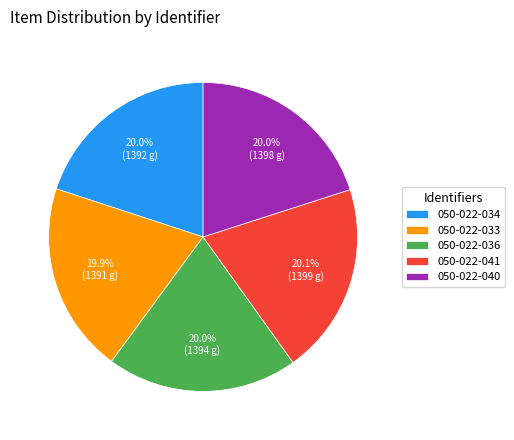

To the nearest percent, what portion does 050-022-033 represent?

20%